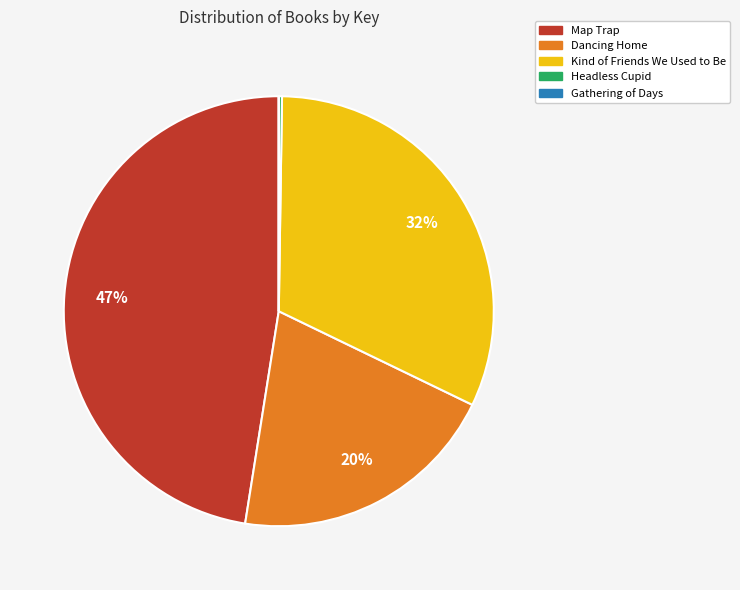

True or false: Kind of Friends We Used to Be accounts for 22% of the total.

False